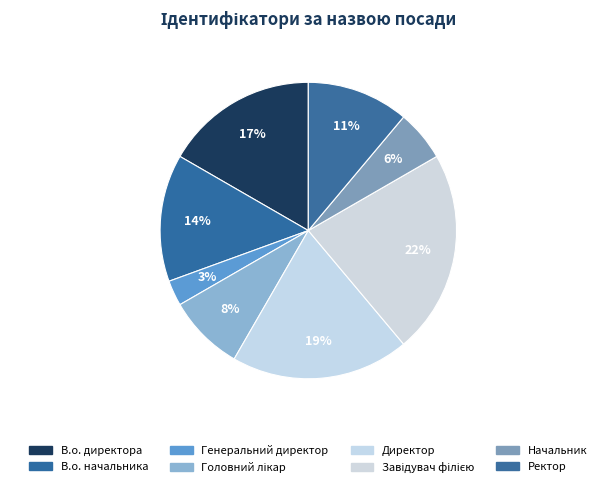

How many slices are in this pie chart?

8